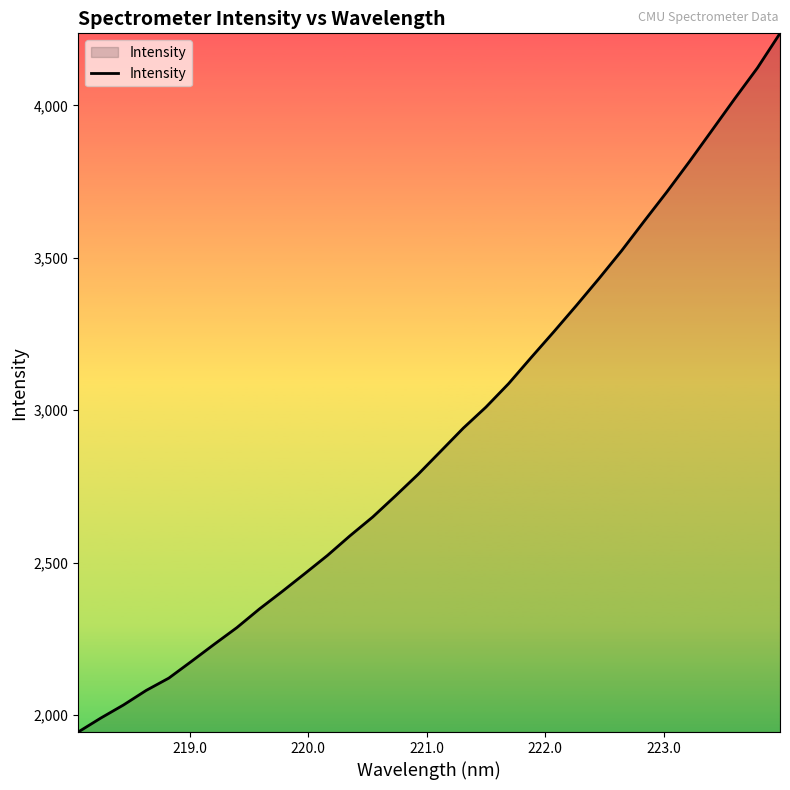

What is the smallest value displayed?

1943.8